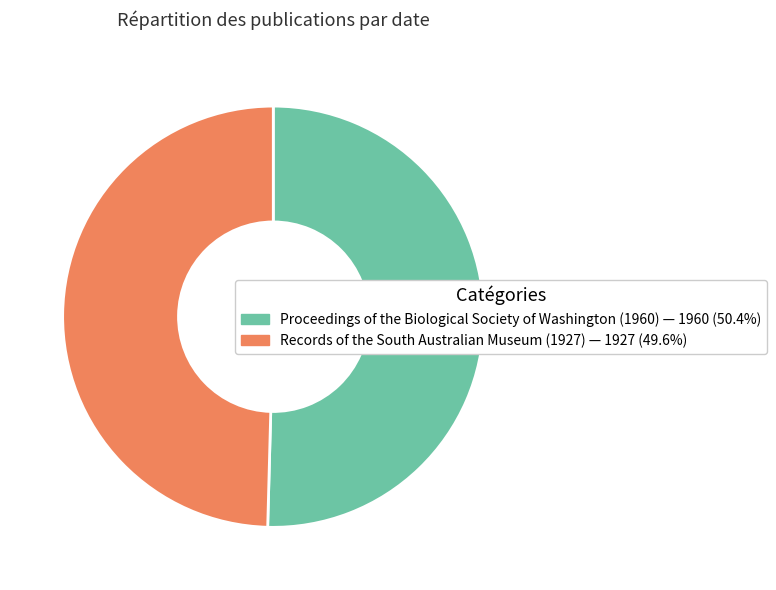

Rank the categories by value from lowest to highest.

Records of the South Australian Museum (1927), Proceedings of the Biological Society of Washington (1960)